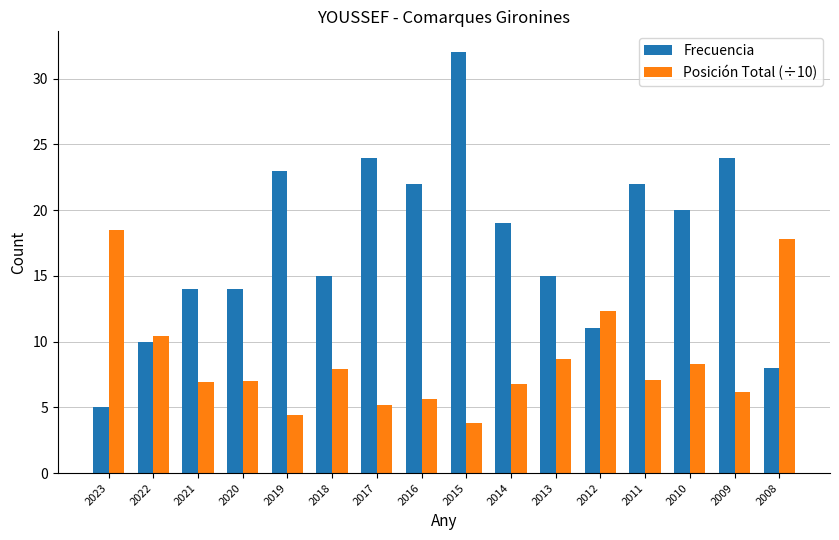

Where does the Frecuencia series first go above 19?

2019